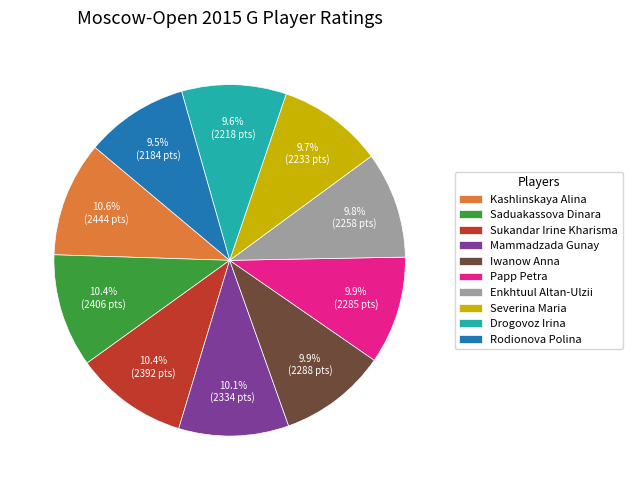

What portion of the pie excludes Severina Maria?

90.3%